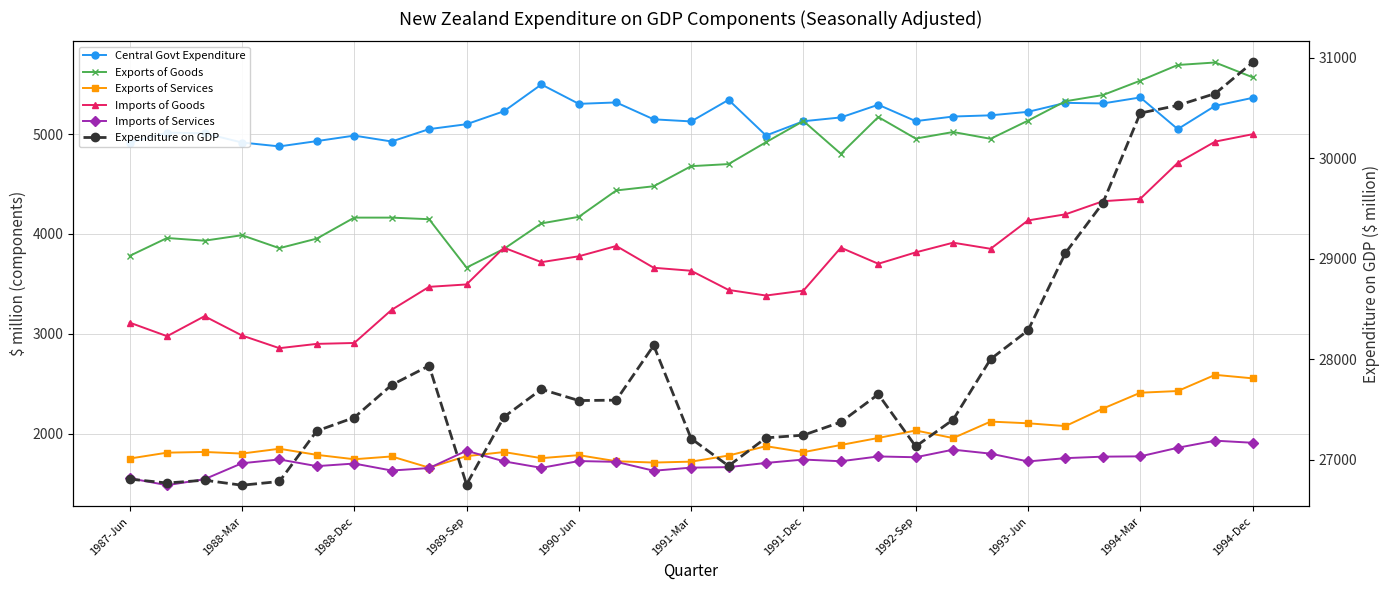

True or false: Exports of Services and Imports of Goods intersect in this chart.

False